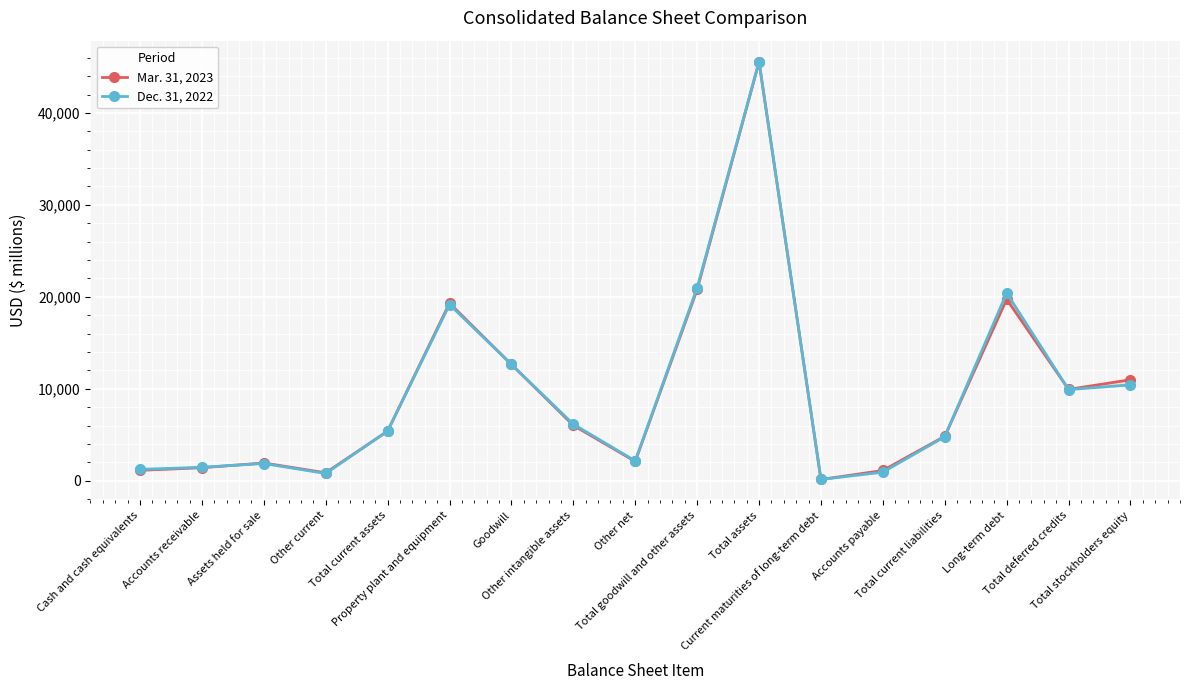

What is the smallest value displayed?

153